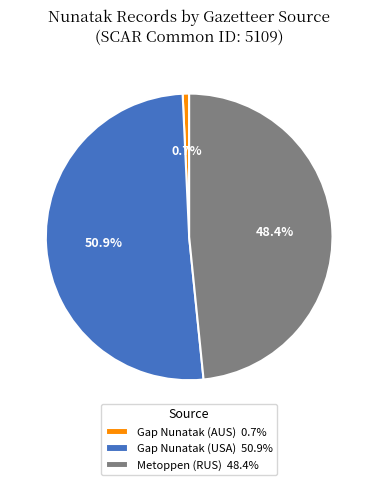

The Metoppen (RUS) slice represents 39% of the pie. True or false?

False